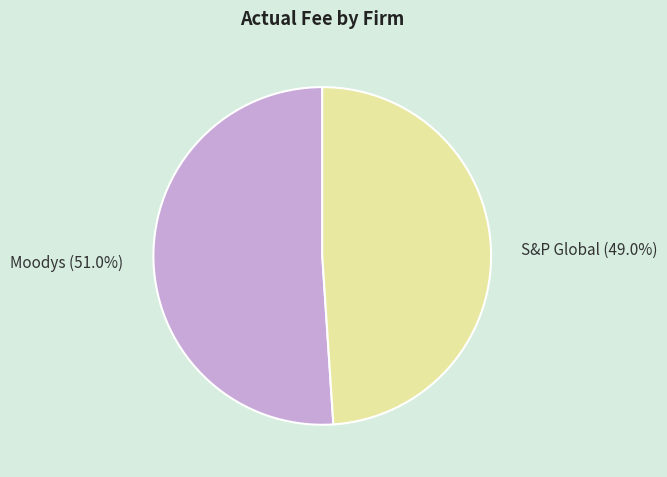

What is the total percentage of Moodys and S&P Global?

100.0%